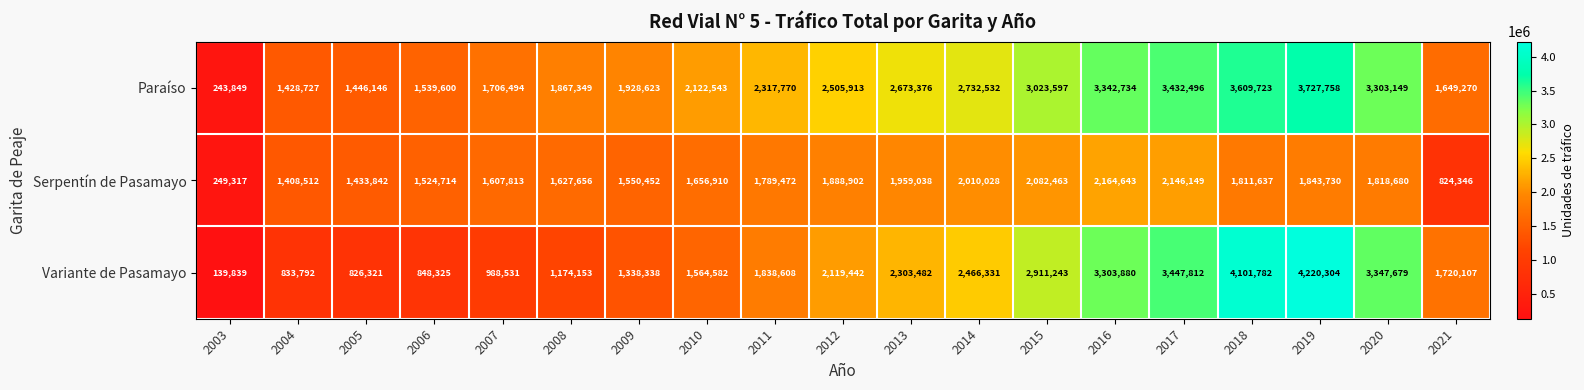

Is the value of Serpentín de Pasamayo at 2011 greater than the value of Variante de Pasamayo at 2015?

No